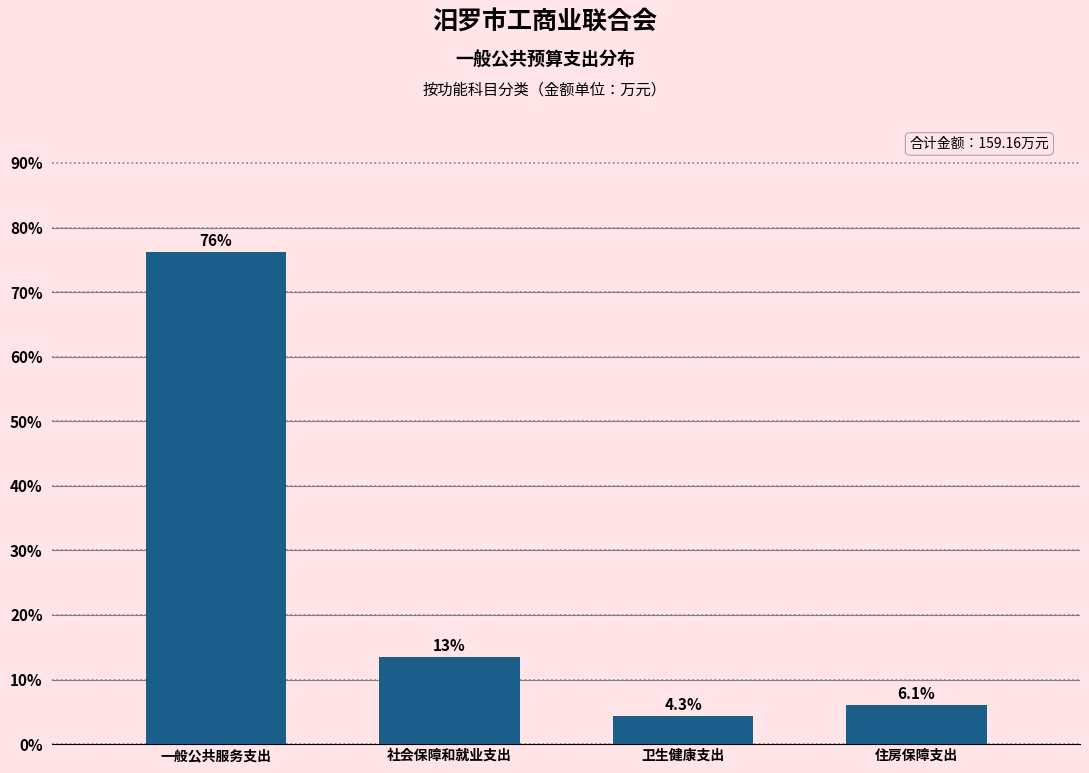

Reading left to right, what are all the values shown in this chart?

76.1	13.5	4.3	6.1